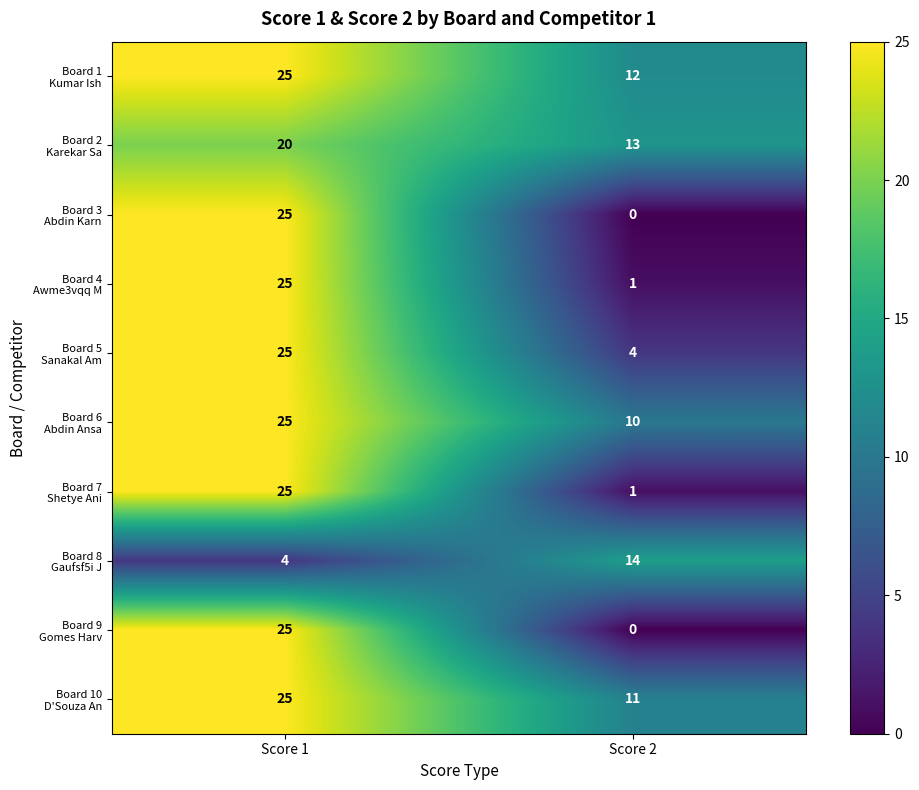

Which category has the highest value across all series?

Score 1